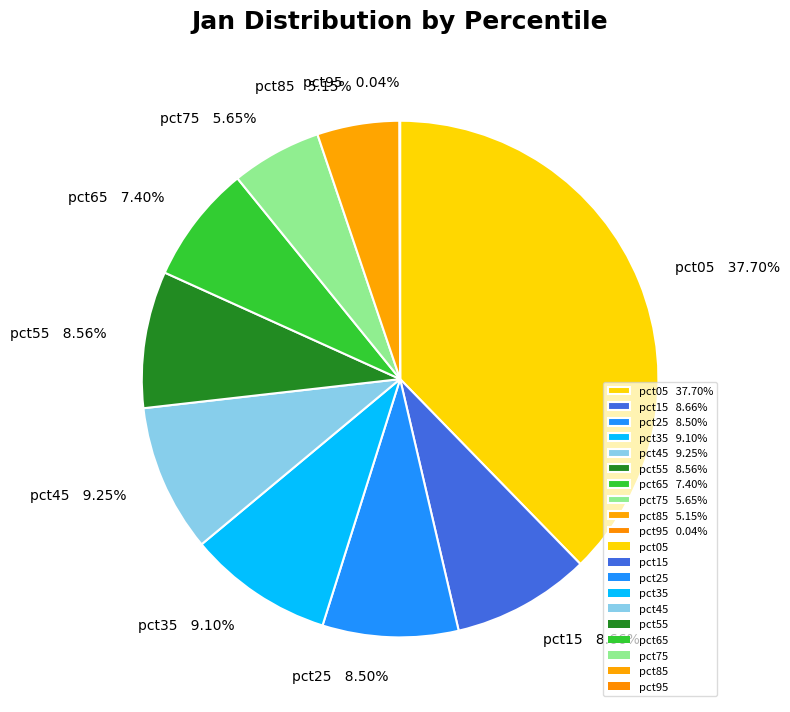

True or false: pct15 accounts for 9% of the total.

True